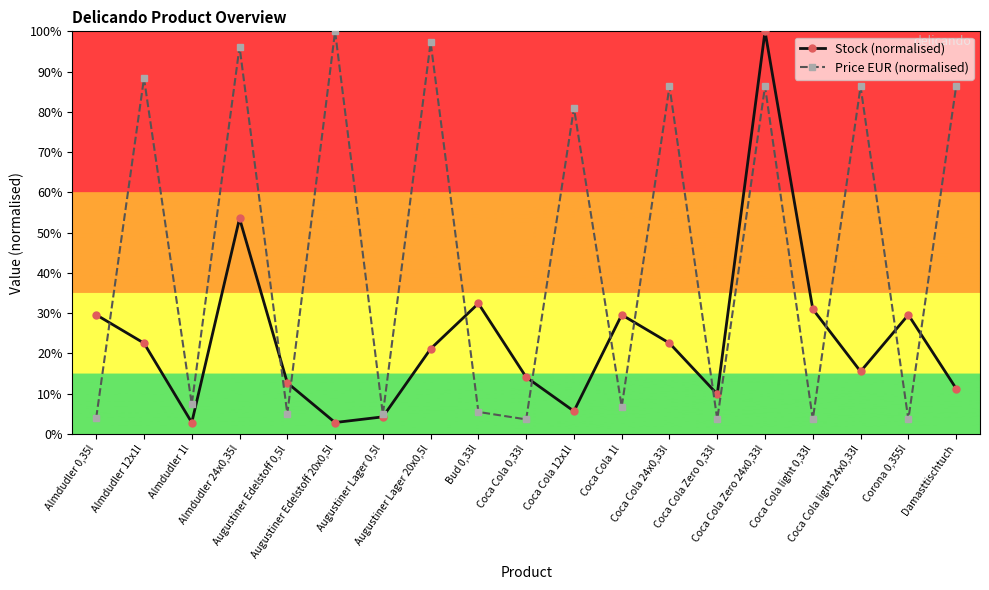

What is the difference between the maximum and minimum values in the Price EUR (normalised) series?

96.4